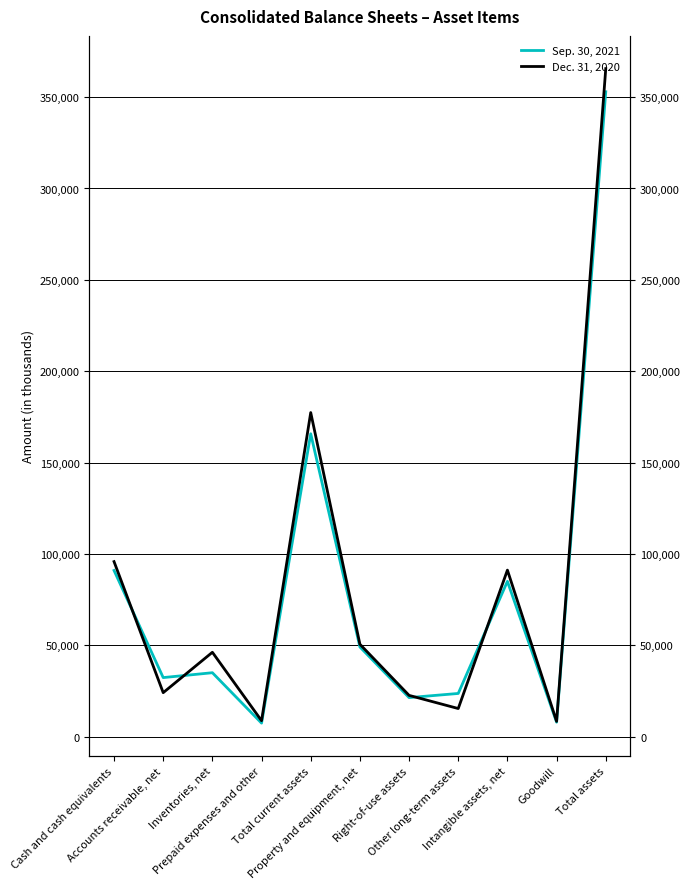

What is the difference between the maximum and minimum values in the Sep. 30, 2021 series?

345497